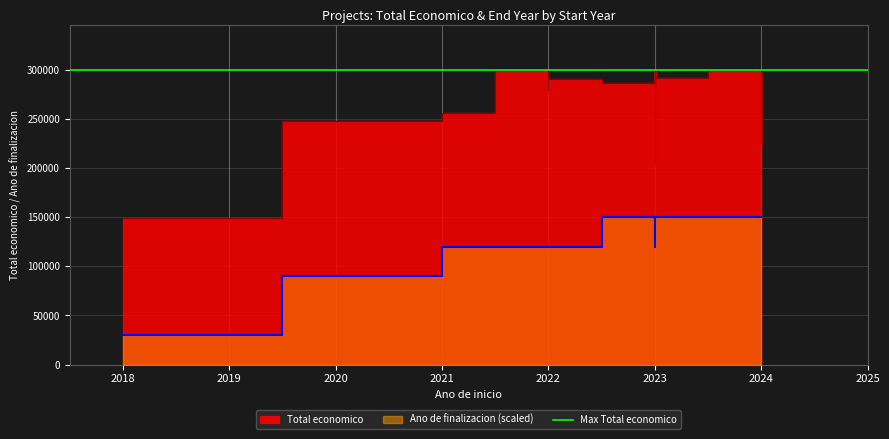

What is the difference between the maximum and minimum values in the Ano de finalizacion series?

120000